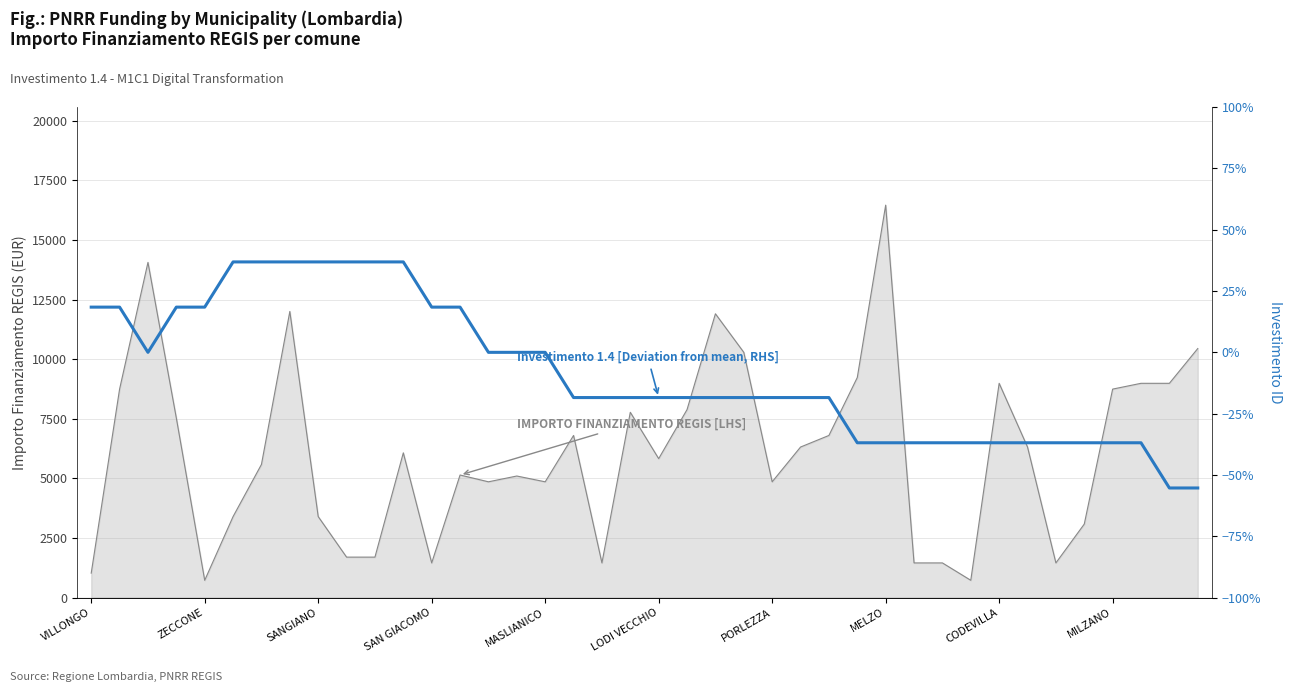

What is the sum of all IMPORTO FINANZIAMENTO REGIS [LHS] values?

243716.0